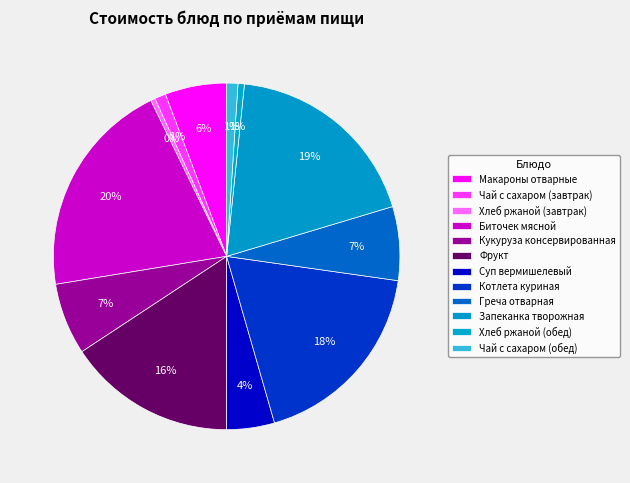

True or false: Суп вермишелевый accounts for 4% of the total.

True